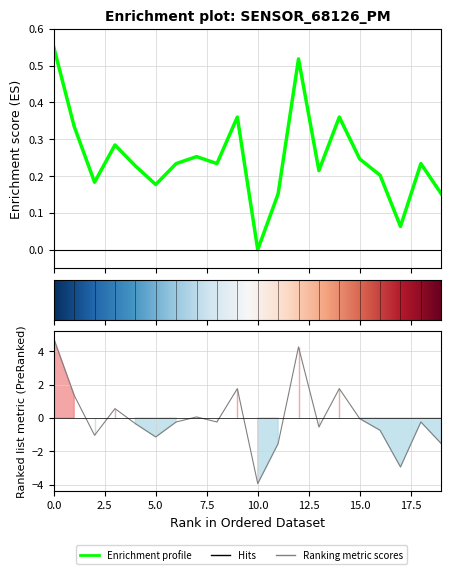

How many interior local valleys (lower than both neighbors) does the data have?

6